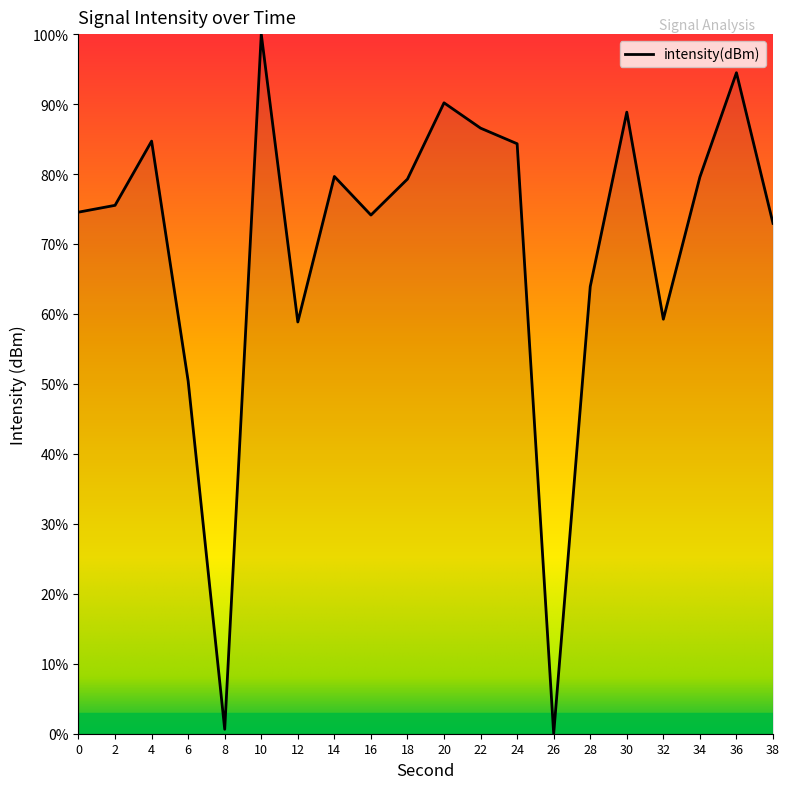

What is the average value?

69.9